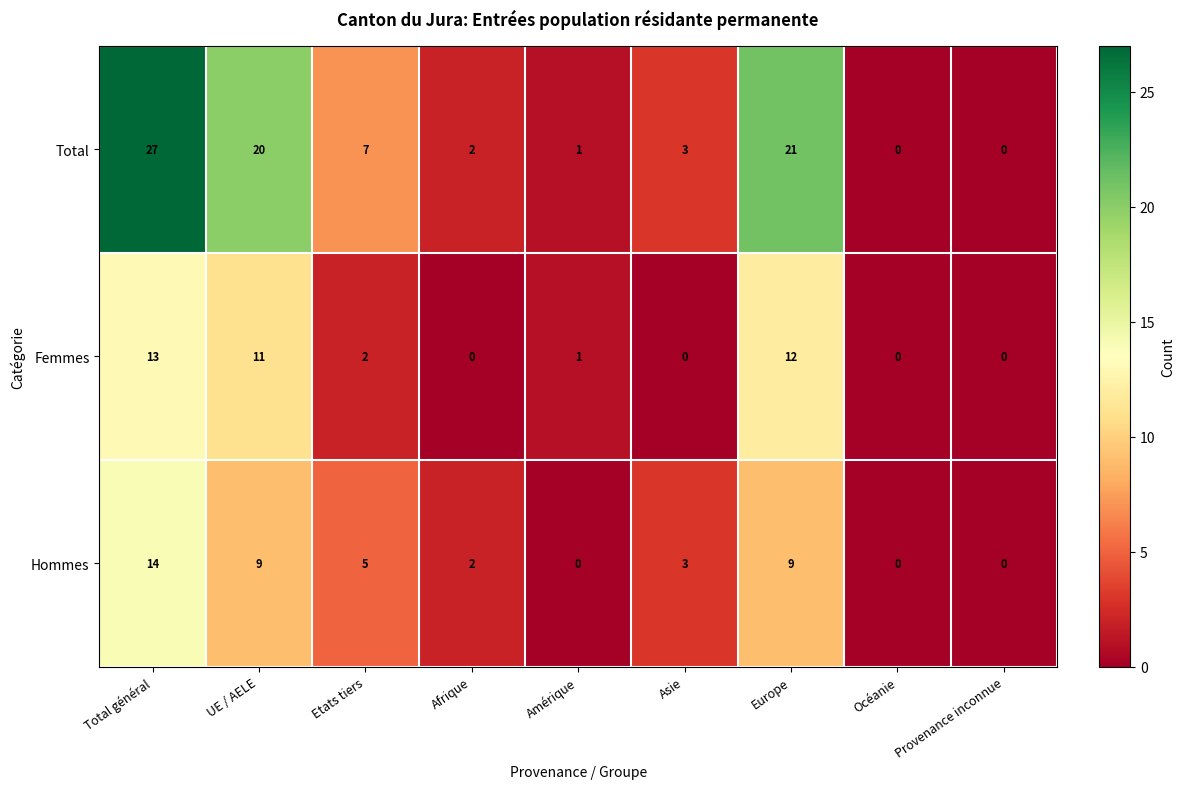

What is the sum of all Total values?

81